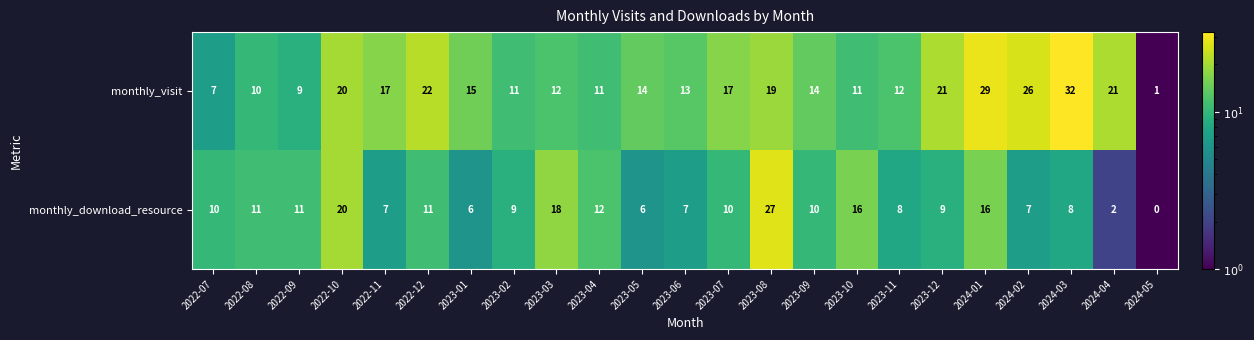

The value of monthly_download_resource at 2023-01 is 3. True or false?

False